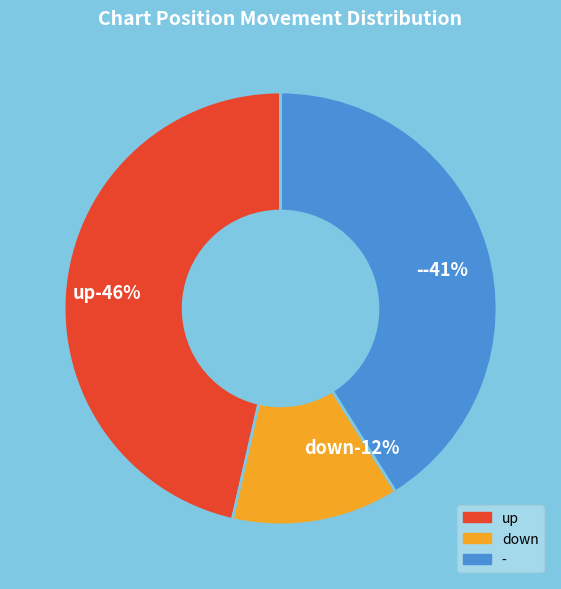

The up slice represents 46% of the pie. True or false?

True